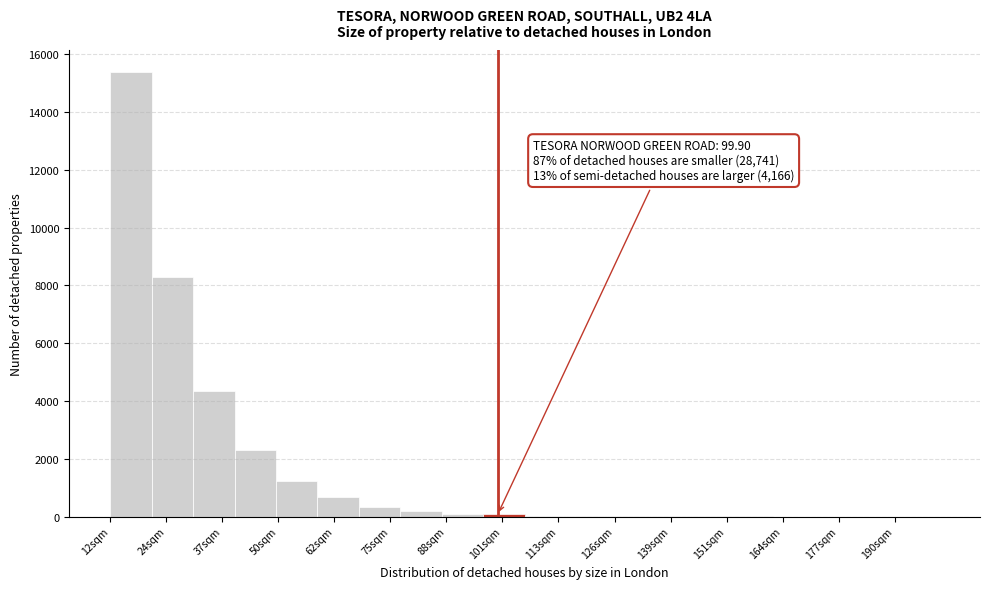

Which range on the x-axis has the tallest bar?

12.0 to 21.4